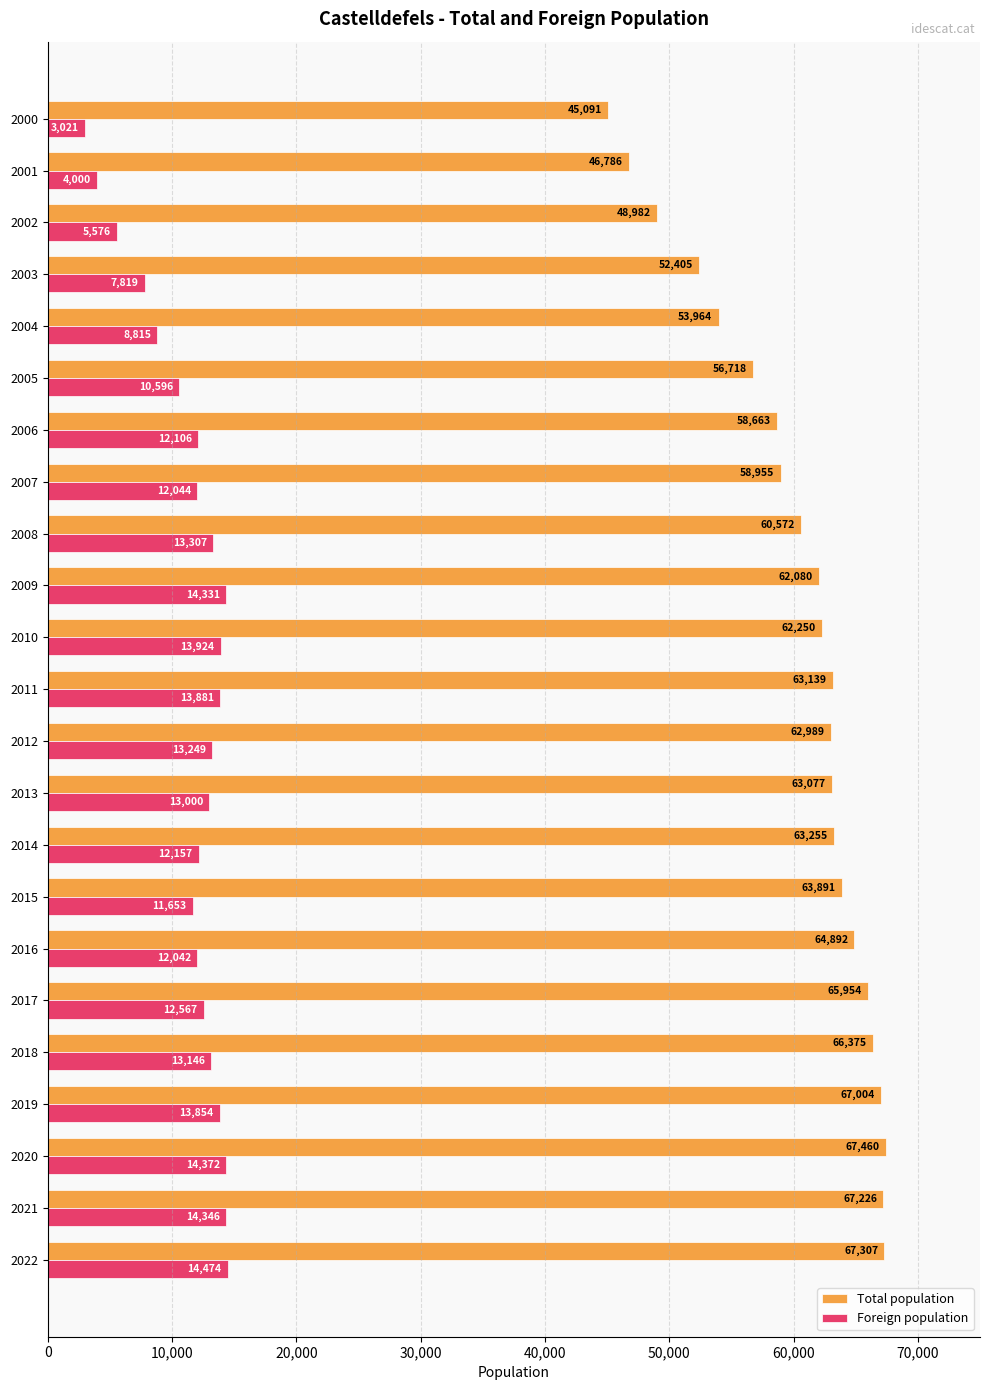

The Total population series shows 52405 at 2003. True or false?

True